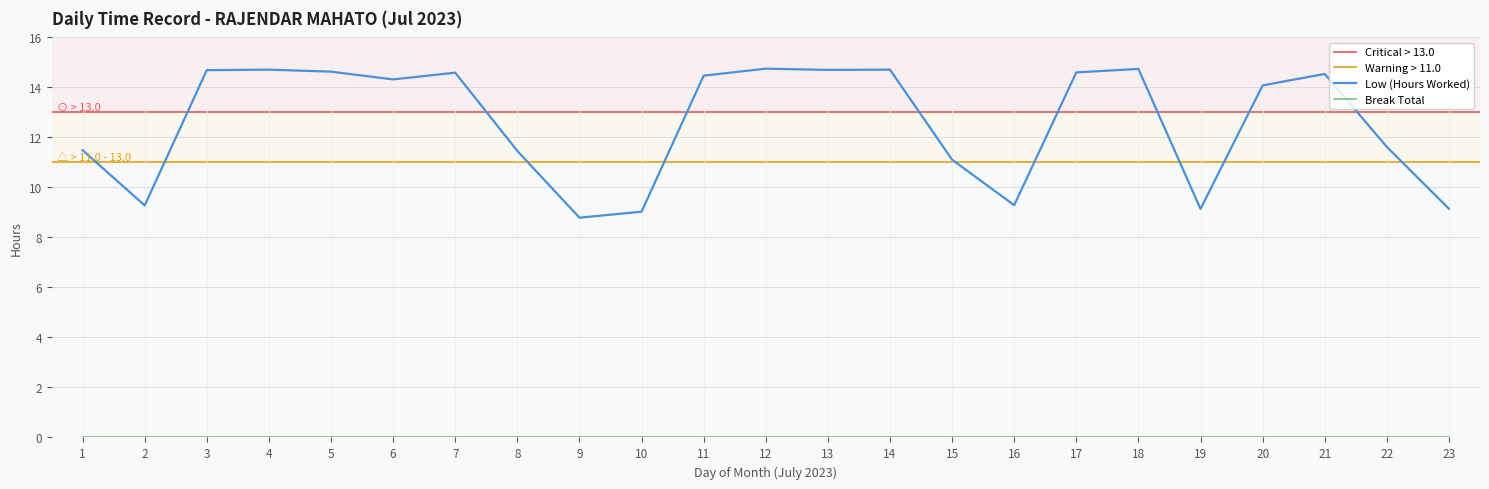

Is it true that the value at 5 is 26.3?

False